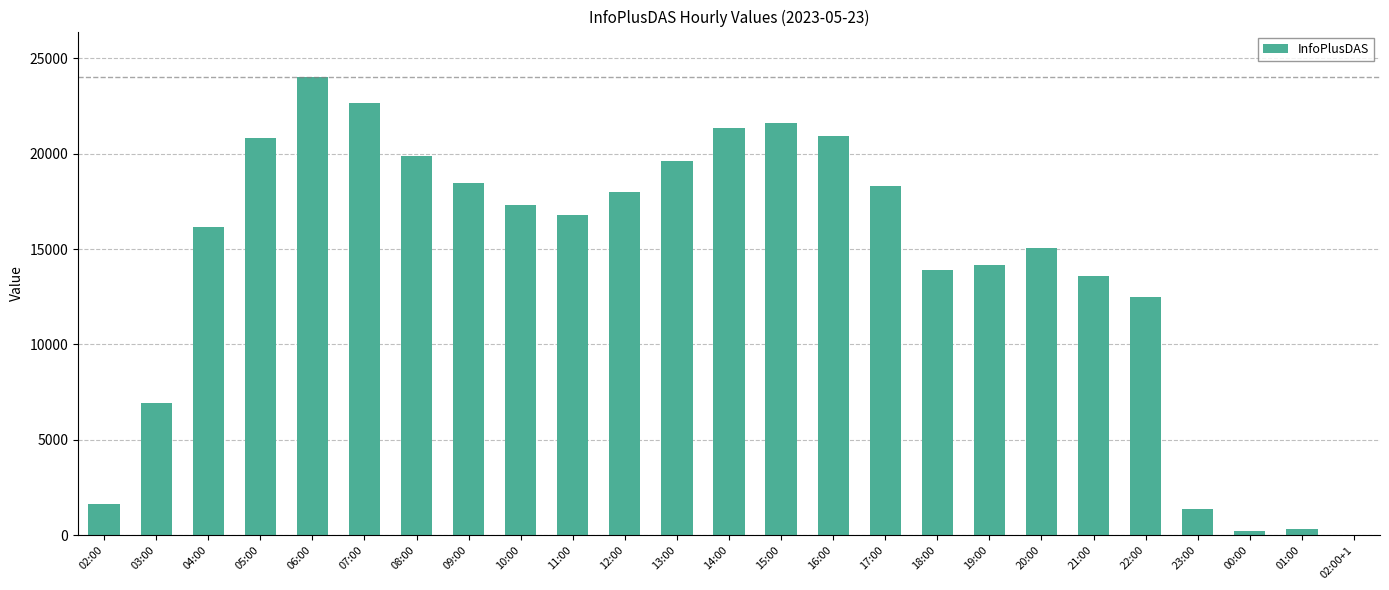

Where is the data nearest to the value 12008?

22:00